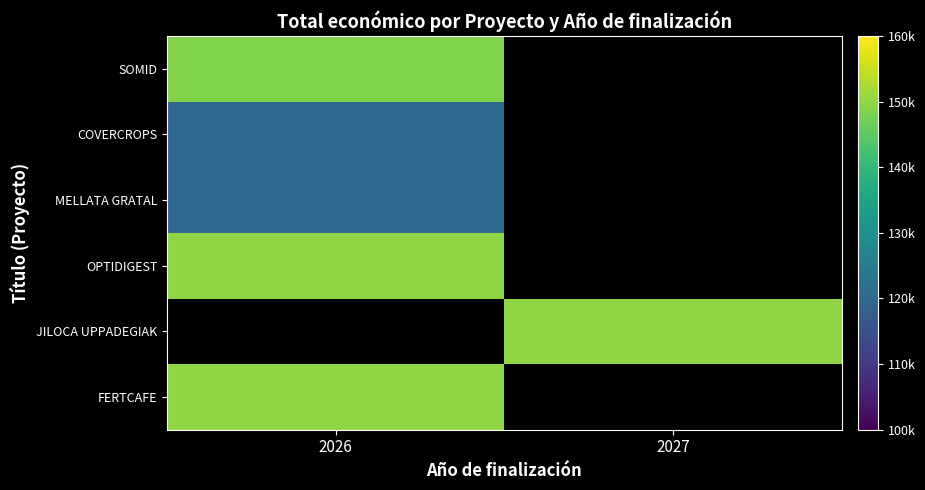

What is the minimum value for FERTCAFE?

150000.0